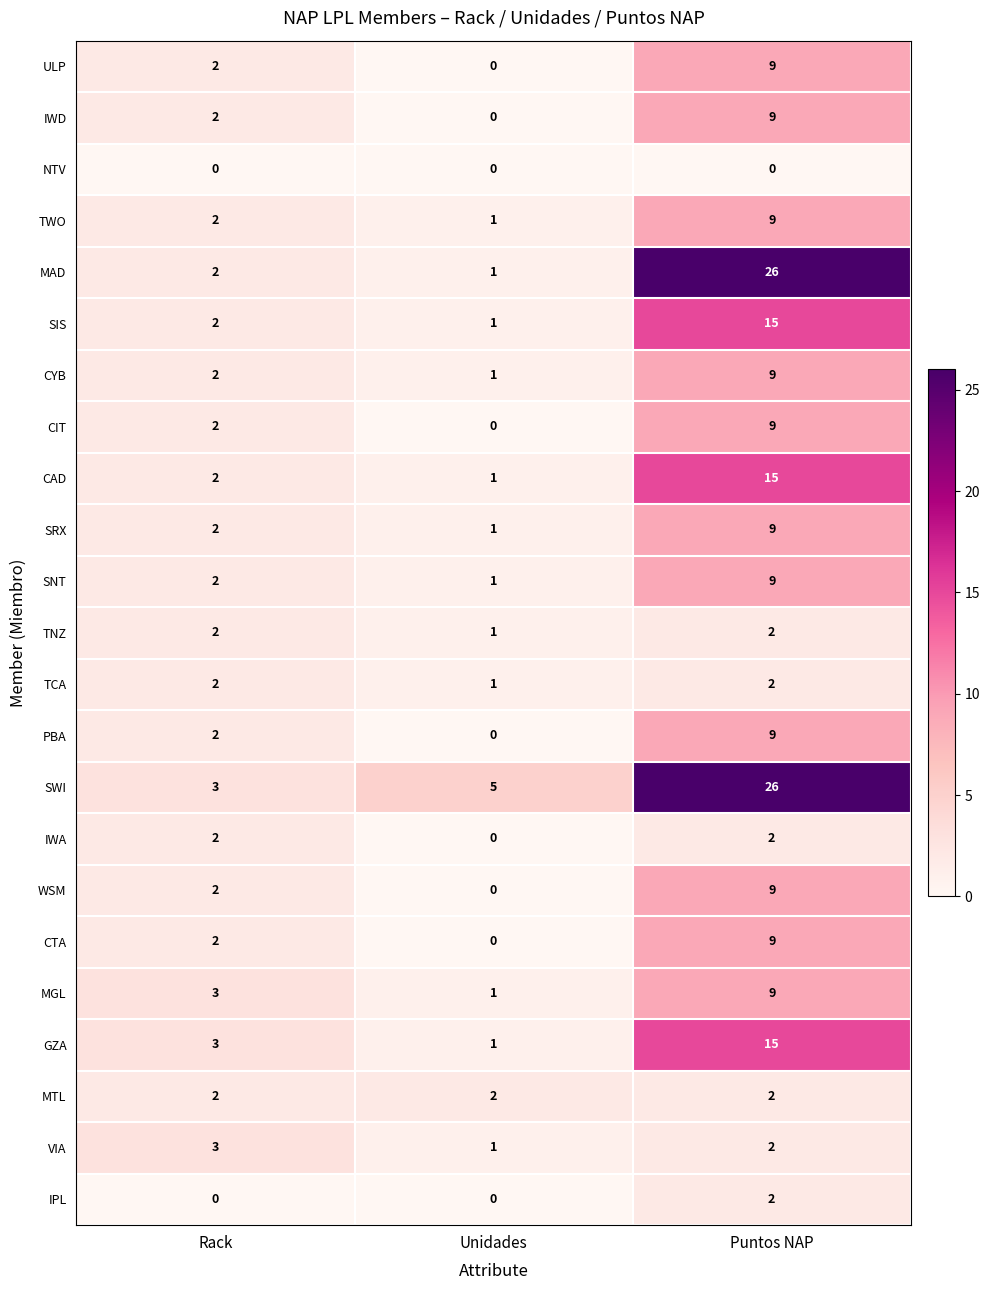

How many categories are shown in the chart?

3